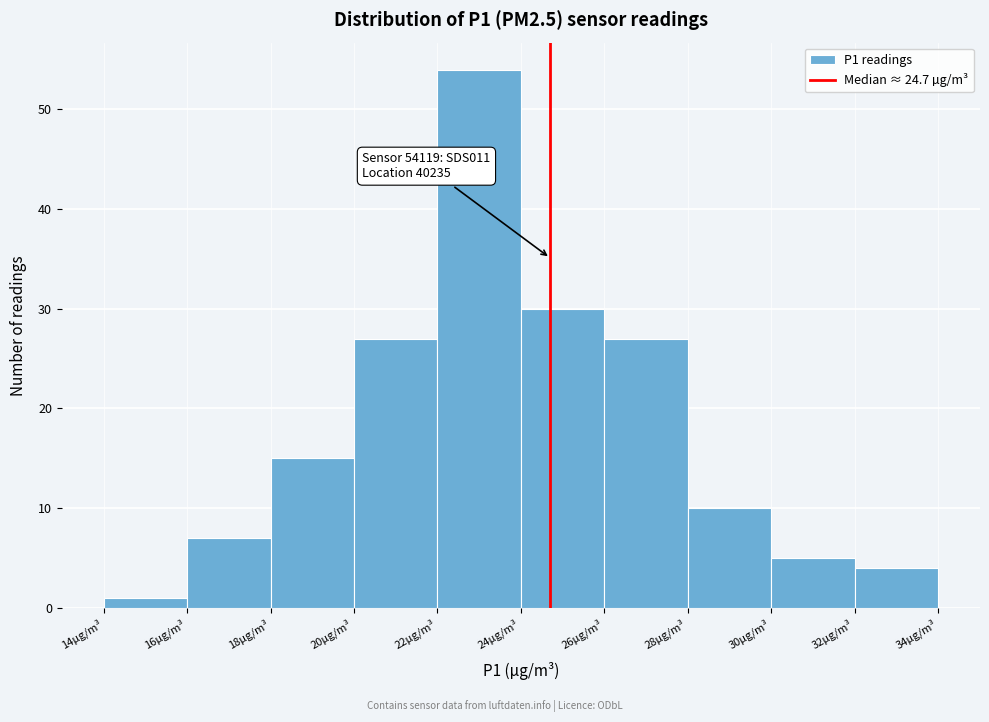

Which range on the x-axis has the tallest bar?

22 to 24